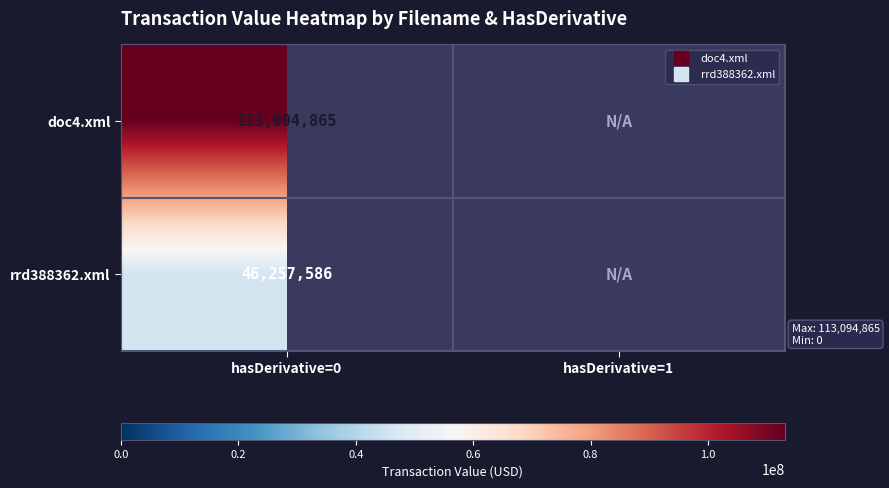

Read the rrd388362.xml value at hasDerivative=0.

46257586.0